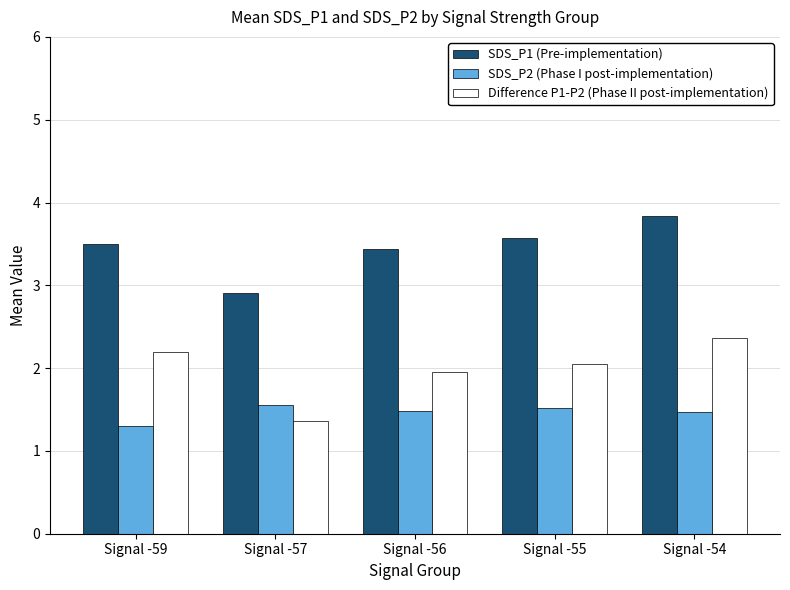

What are all the series names shown in the legend?

SDS_P1 (Pre-implementation), SDS_P2 (Phase I post-implementation), Difference P1-P2 (Phase II post-implementation)